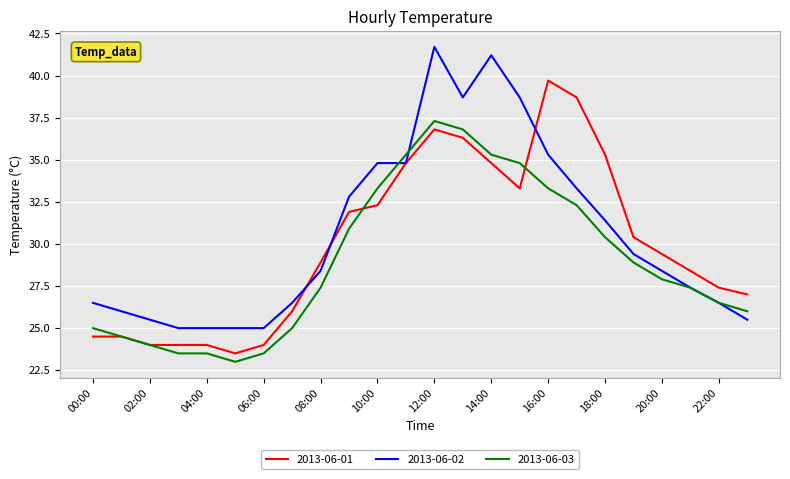

Which series has the largest range (max minus min)?

2013-06-02